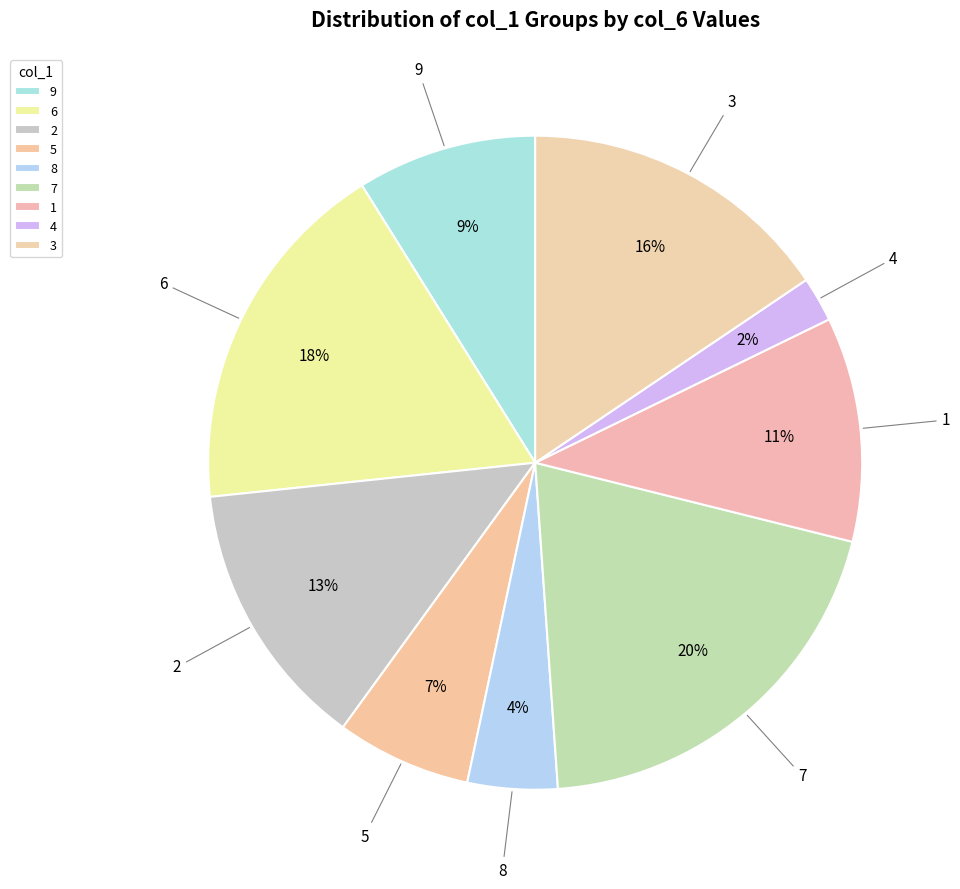

How many slices are in this pie chart?

9